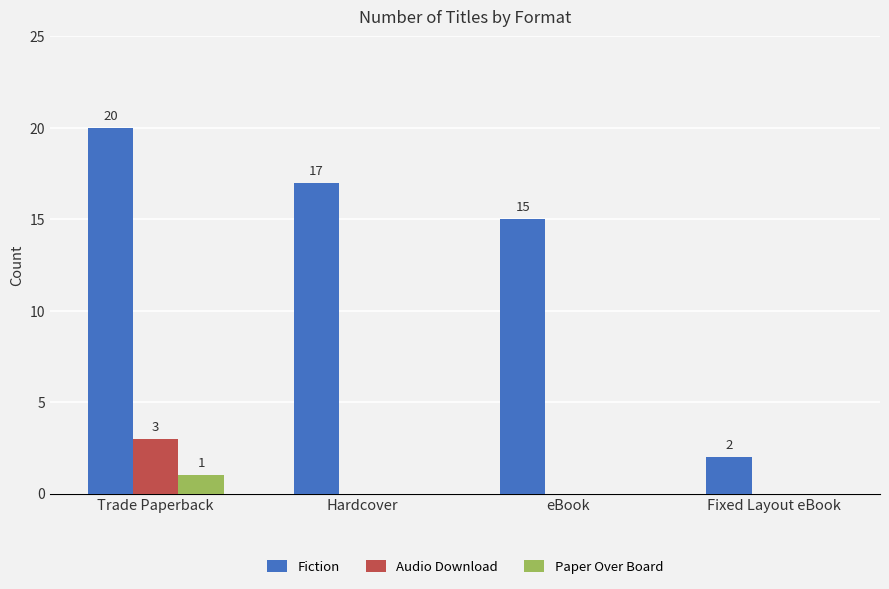

Which series has the largest total across all categories?

Fiction